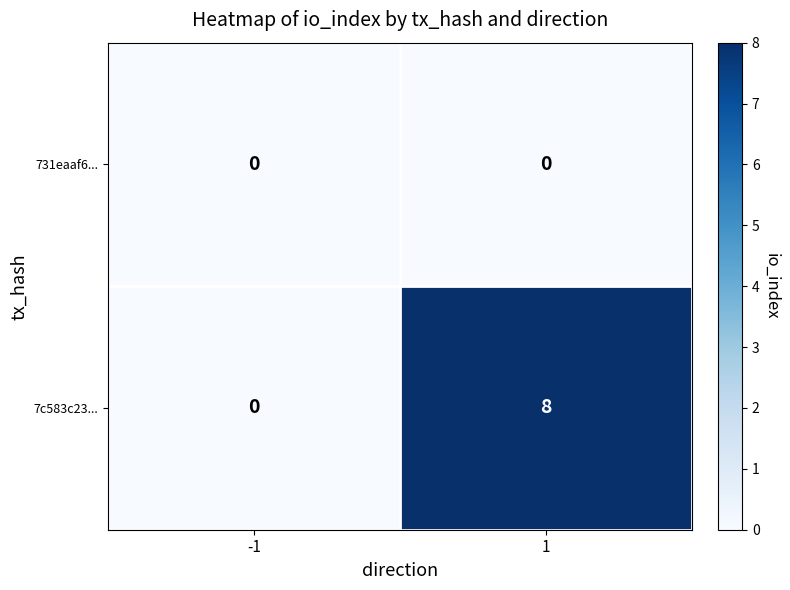

At how many categories does at least one series exceed 7?

1